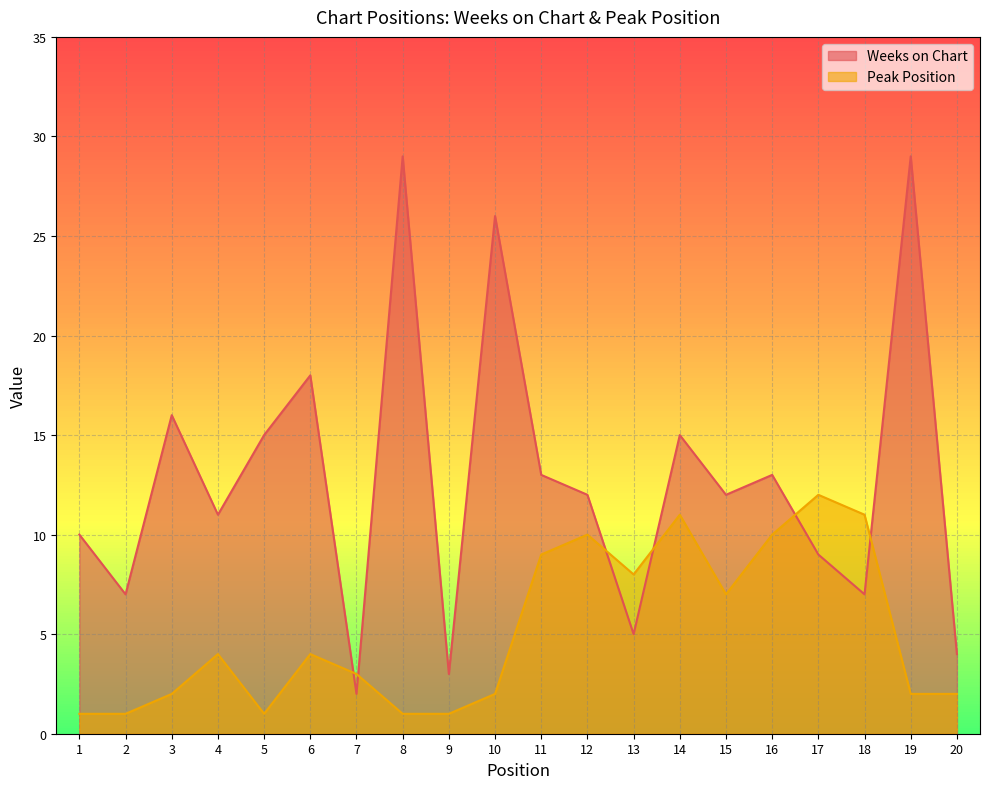

What is the maximum value shown in the chart?

29